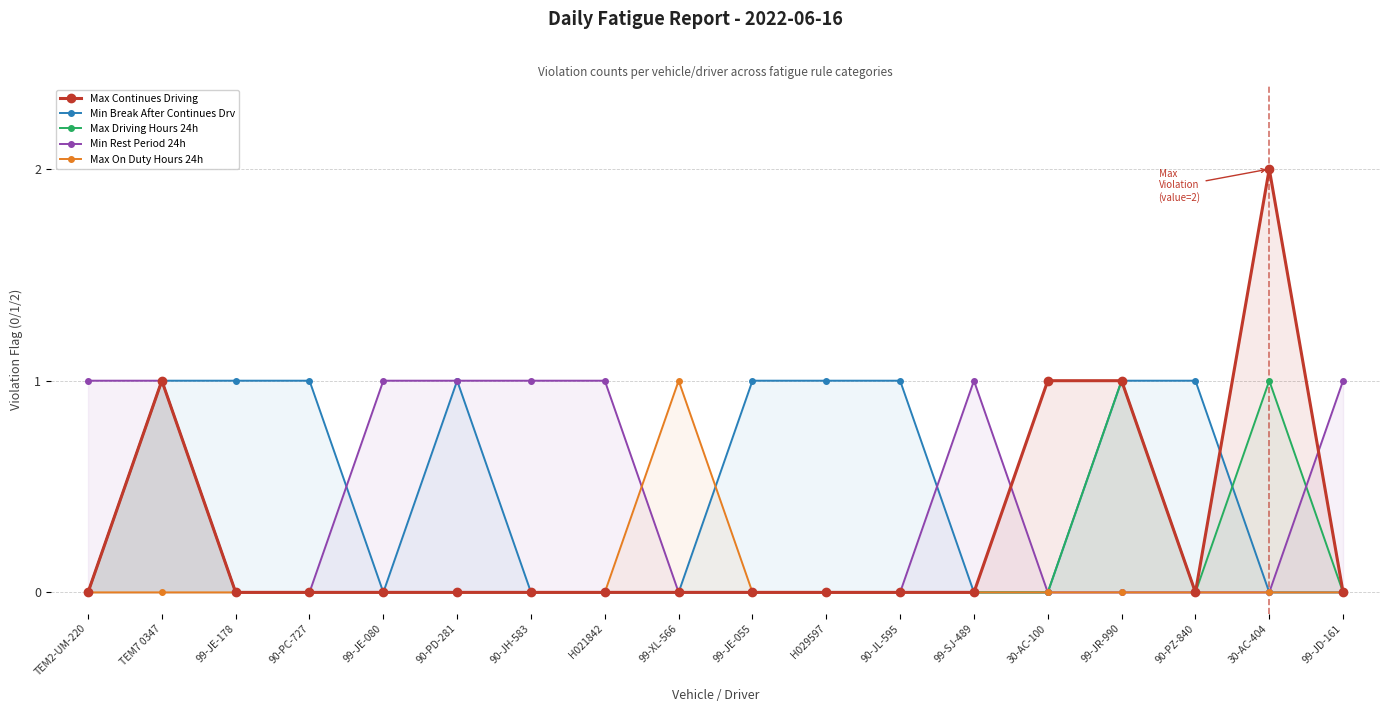

What is the difference between the maximum and minimum values in the Min Break After Continues Drv series?

1